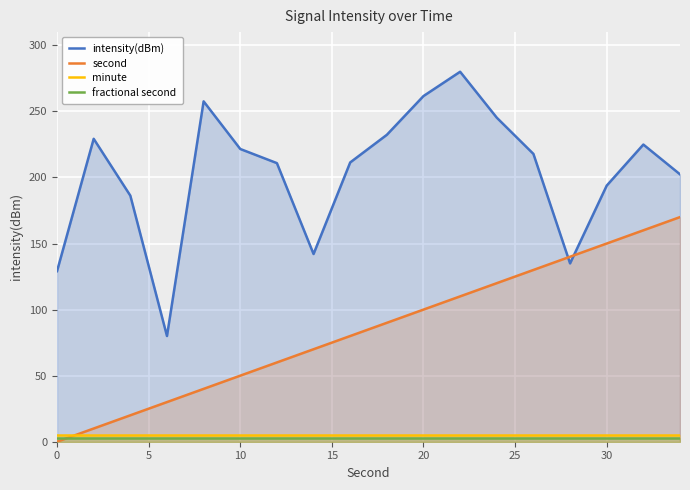

What are all the series names shown in the legend?

intensity(dBm), second, minute, fractional second